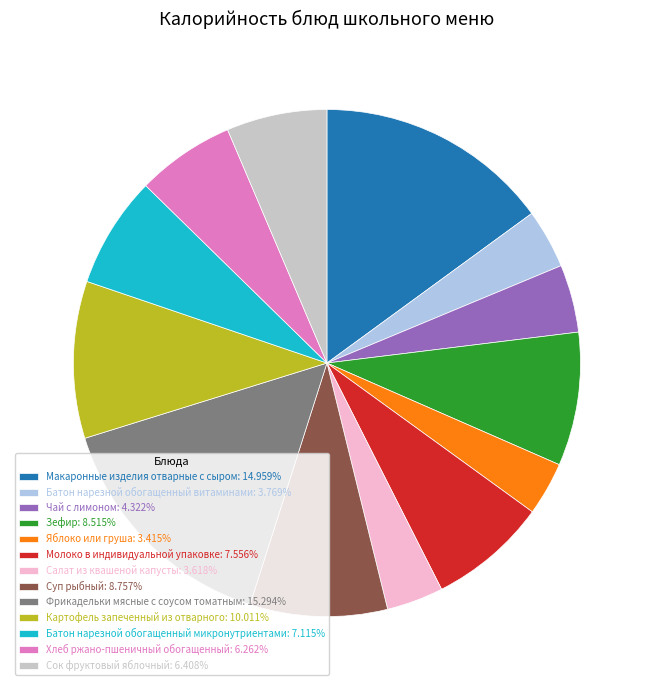

Combined, do Хлеб ржано-пшеничный обогащенный: 6.262% and Макаронные изделия отварные с сыром: 14.959% account for over 50%?

No